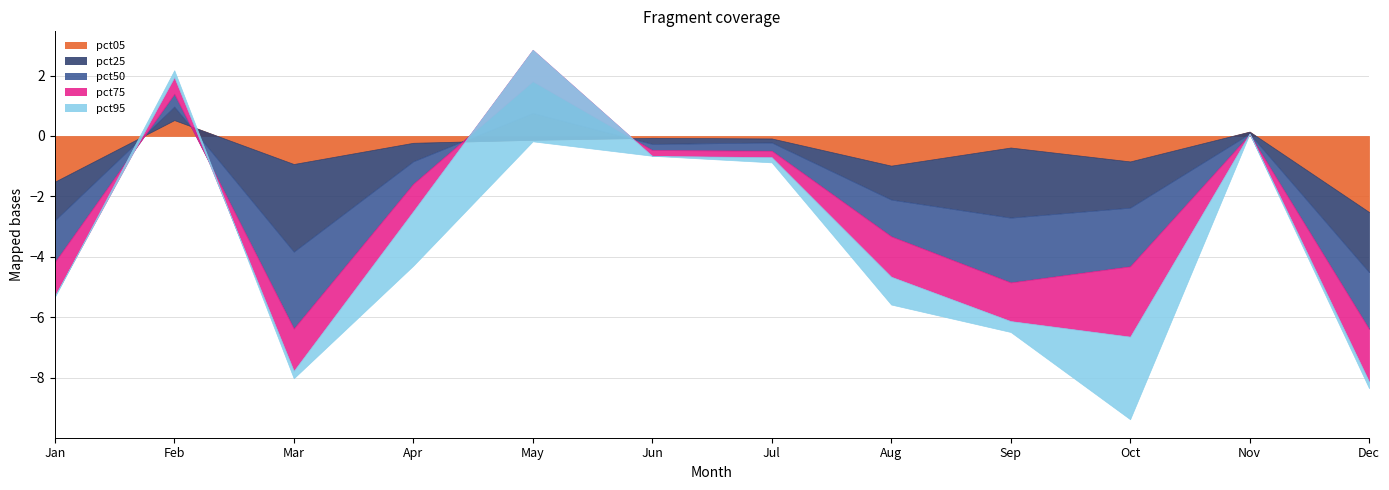

Rank the series at Jan from highest to lowest value.

pct95, pct75, pct25, pct50, pct05